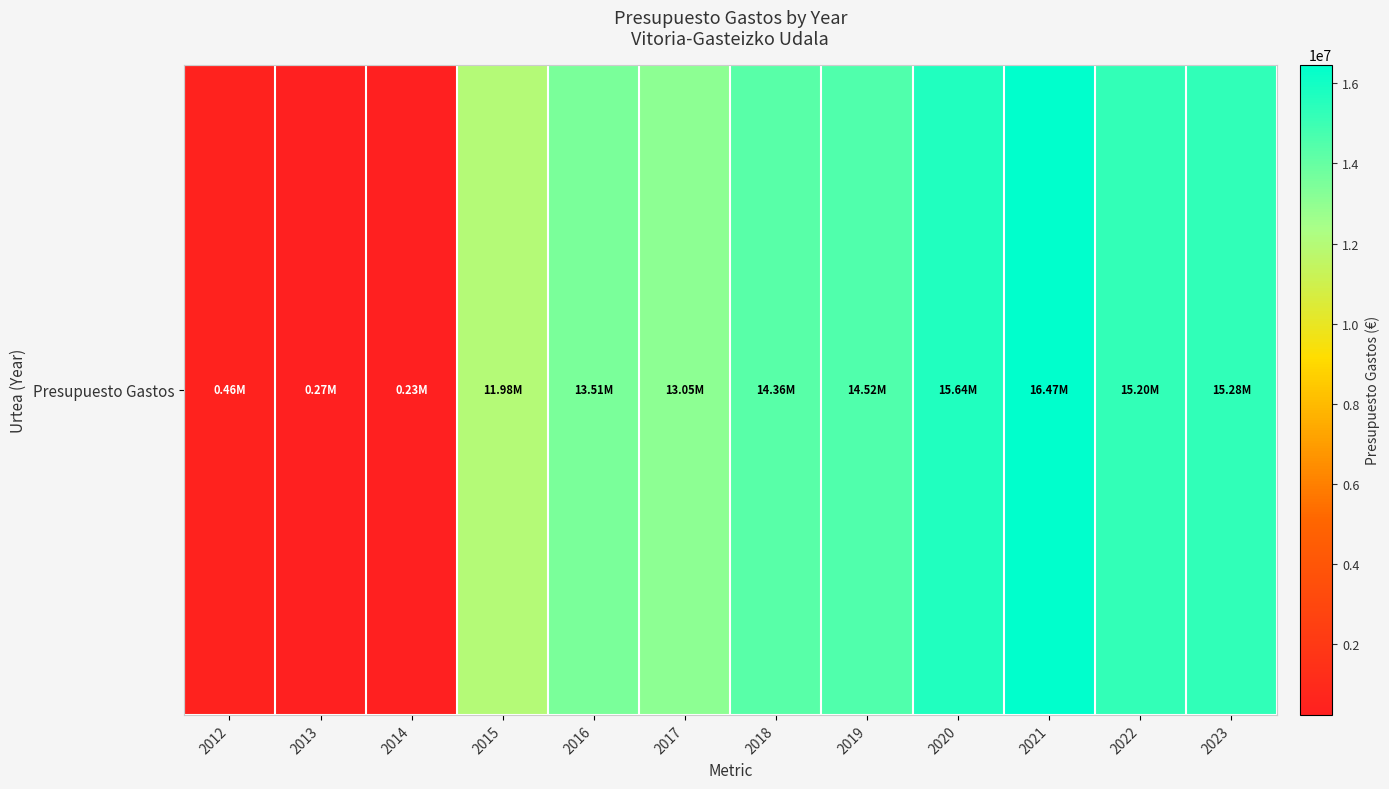

Reading left to right, what are all the values shown in this chart?

455878.0	268350.0	232590.1	11977385.9	13508091.8	13047912.0	14355982.4	14518590.8	15642679.0	16466350.0	15202716.5	15275405.3